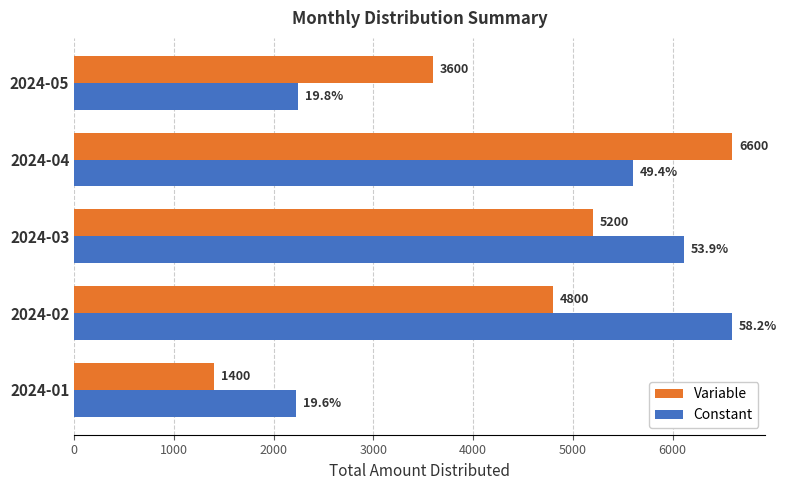

What is the highest value of the Constant series?

6600.0